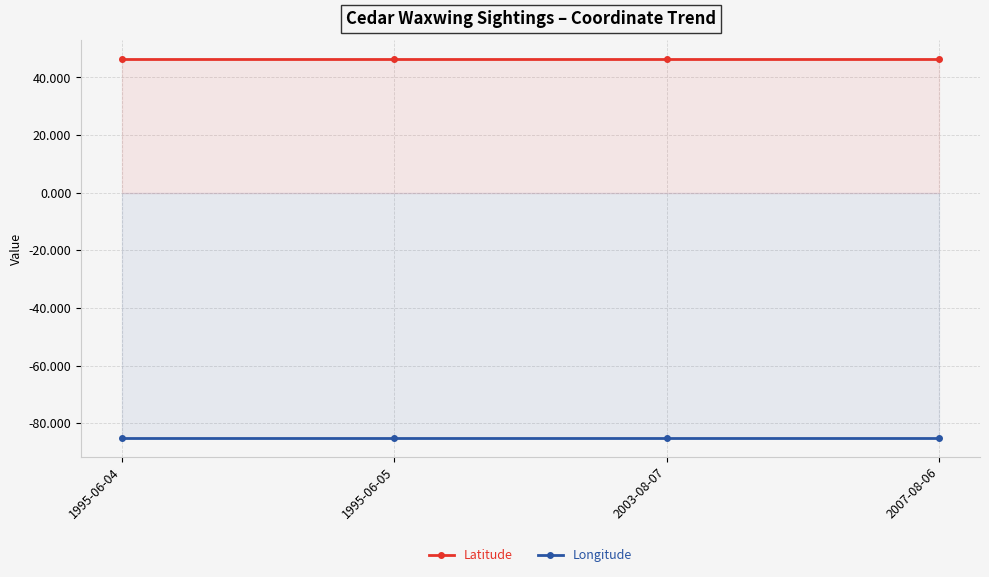

True or false: Longitude and Latitude cross at least once.

False